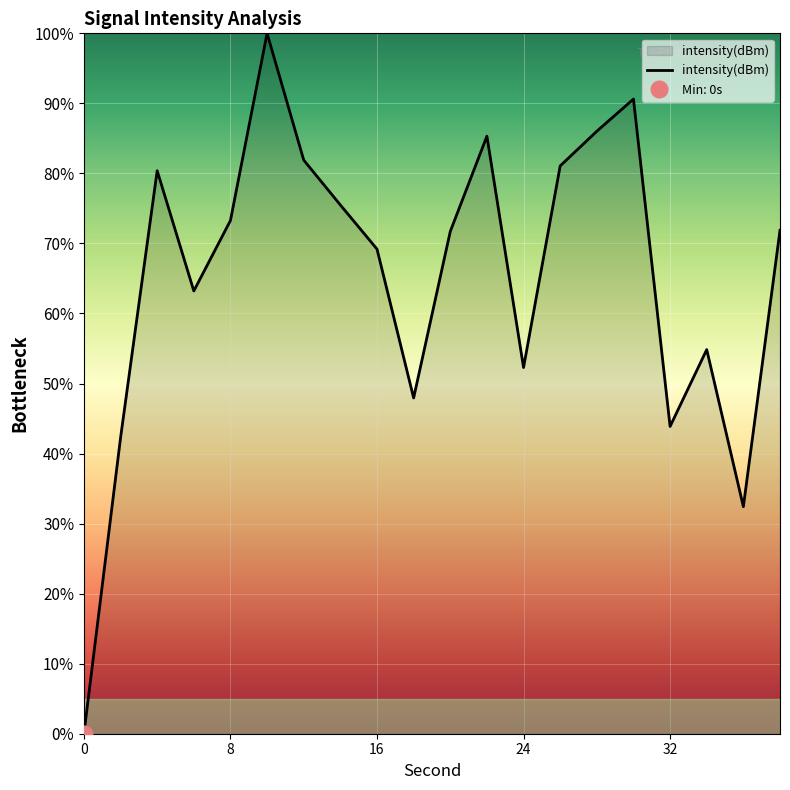

The value of intensity(dBm) at 24 is 52.3. True or false?

True